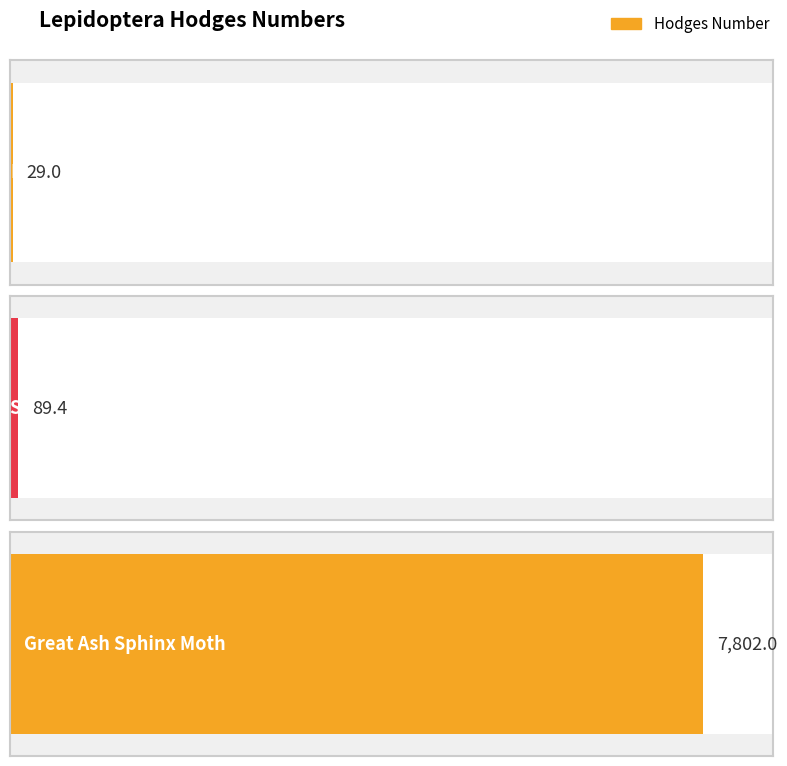

What is the value of the 3rd bar from the left?

7802.0